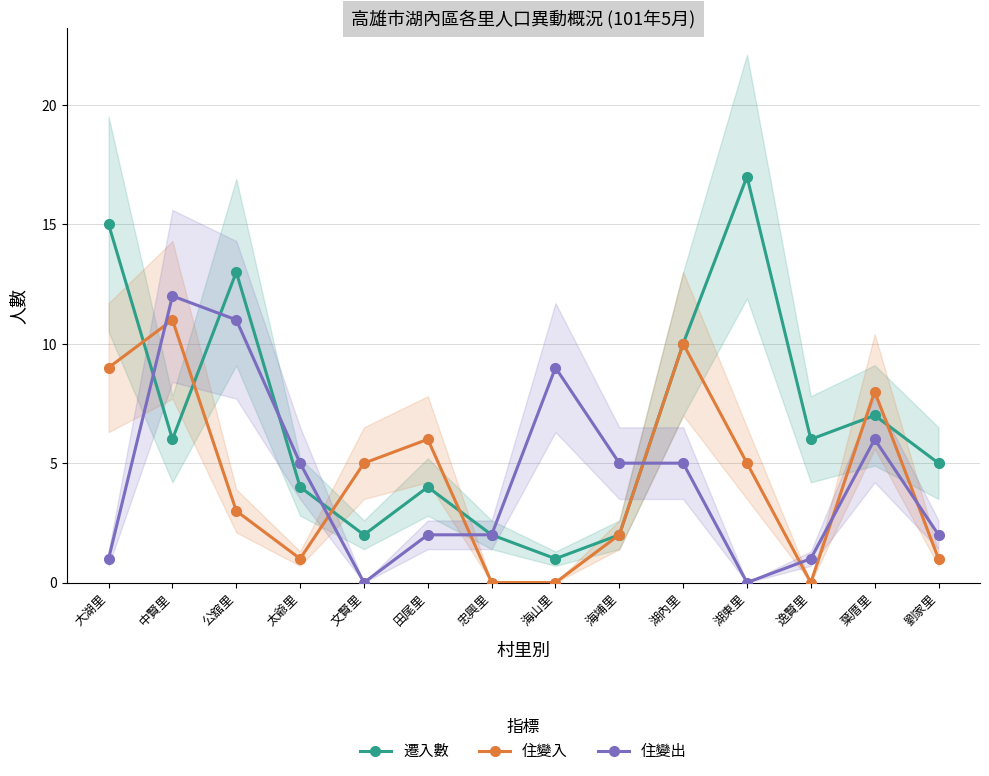

How many categories are shown in the chart?

14